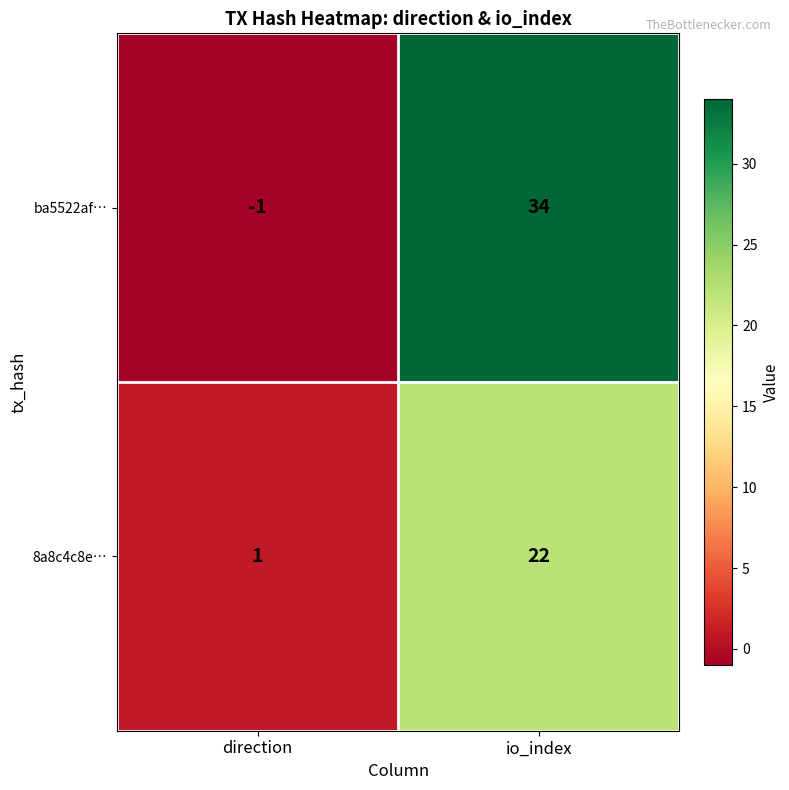

True or false: ba5522af… has a value of 59 at io_index.

False